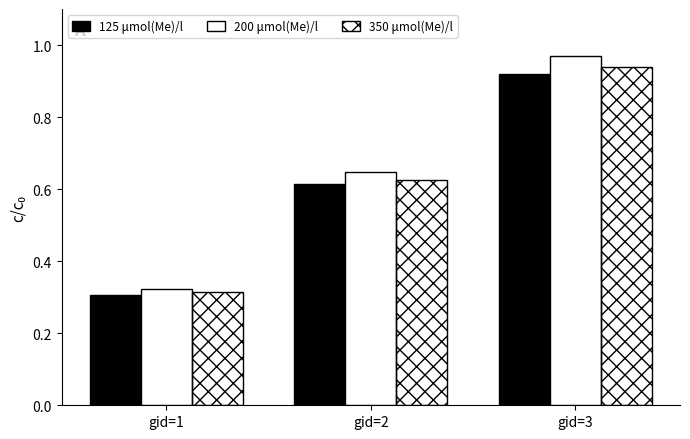

What is the value of the 350 μmol(Me)/l bar at the 1st from the left?

0.3